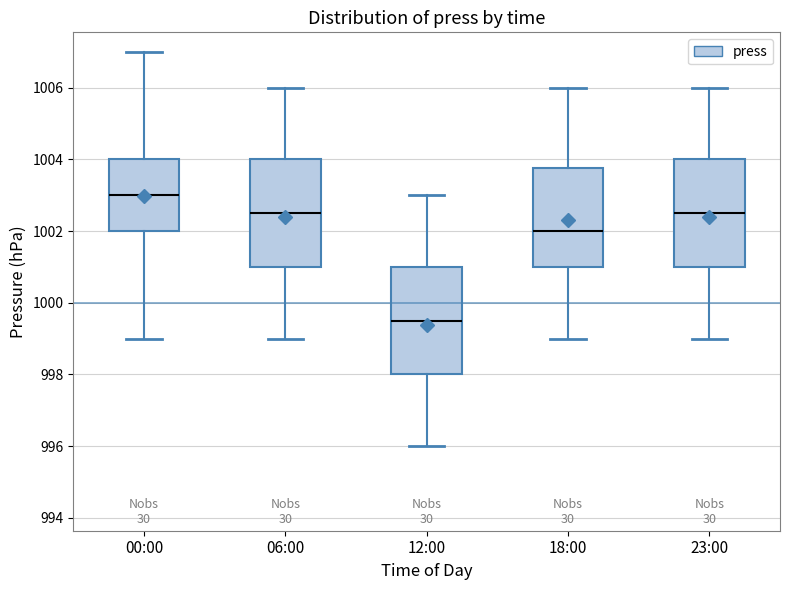

Reading left to right, transcribe this box plot: for each box, give where its median line is, the range the box spans, and where its two whiskers end, as read against the y-axis. The values are not printed on the chart, so give them approximately, as read against the axis.

00:00: median 1003.0, box 1002.0 to 1004.0, whiskers 999.0 to 1007.0
06:00: median 1002.6, box 1001.0 to 1004.0, whiskers 999.0 to 1006.0
12:00: median 999.6, box 998.0 to 1001.0, whiskers 996.0 to 1003.0
18:00: median 1002.0, box 1001.0 to 1003.8, whiskers 999.0 to 1006.0
23:00: median 1002.6, box 1001.0 to 1004.0, whiskers 999.0 to 1006.0